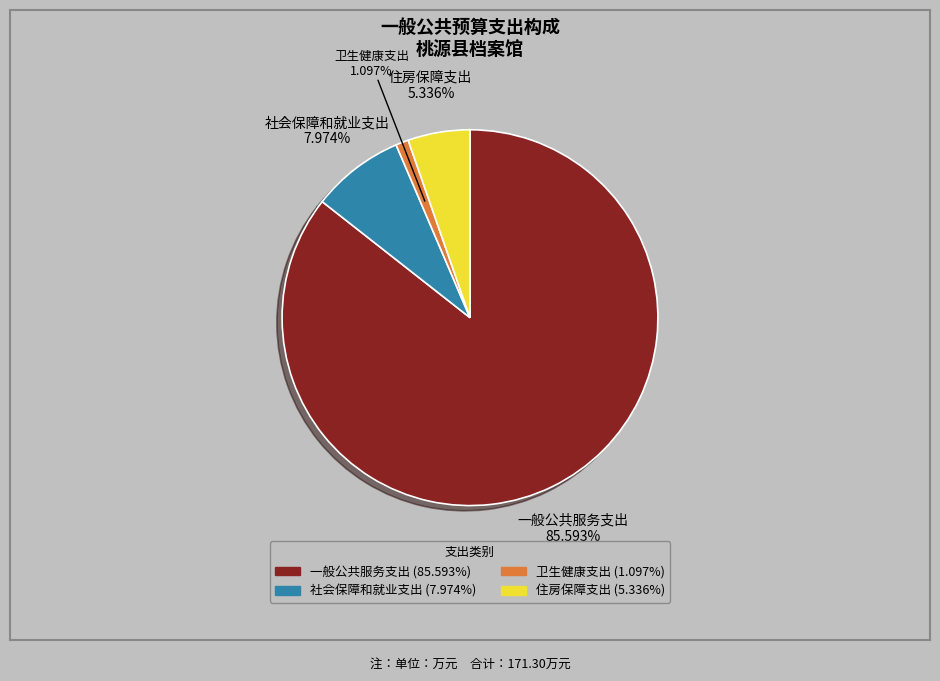

Which has a higher value, 社会保障和就业支出 or 一般公共服务支出?

一般公共服务支出